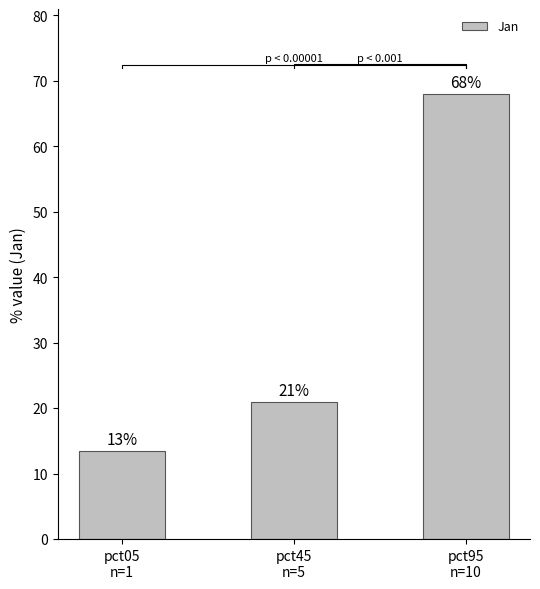

At which category does the chart reach its peak across all series?

pct95
n=10